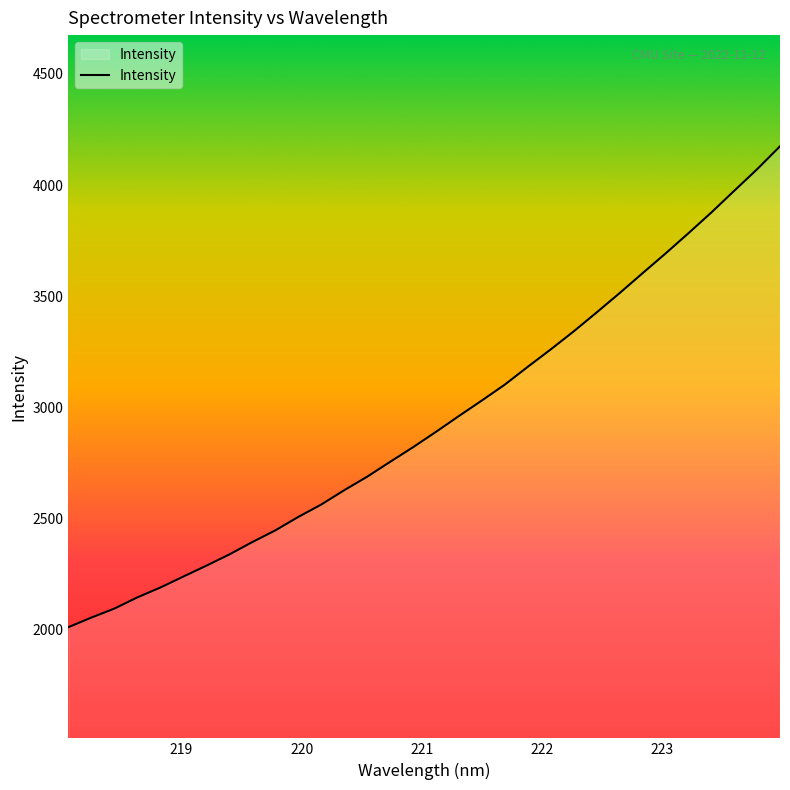

What is the maximum value shown in the chart?

4174.3